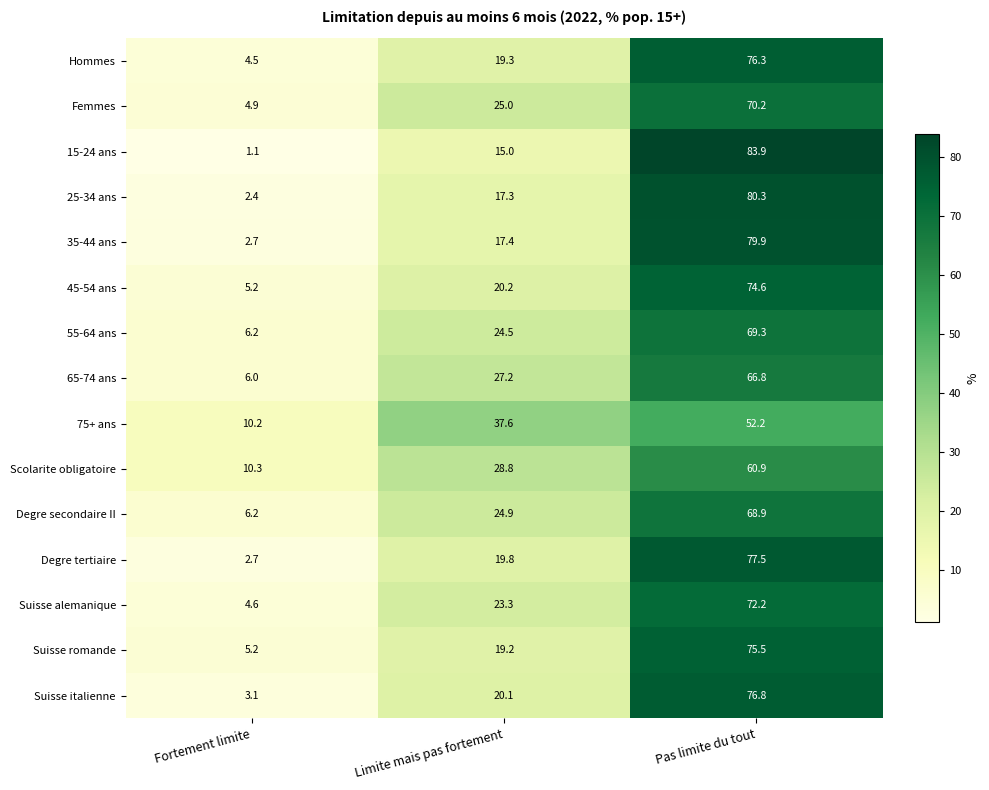

Which label corresponds to the smallest value in the chart?

Fortement limite